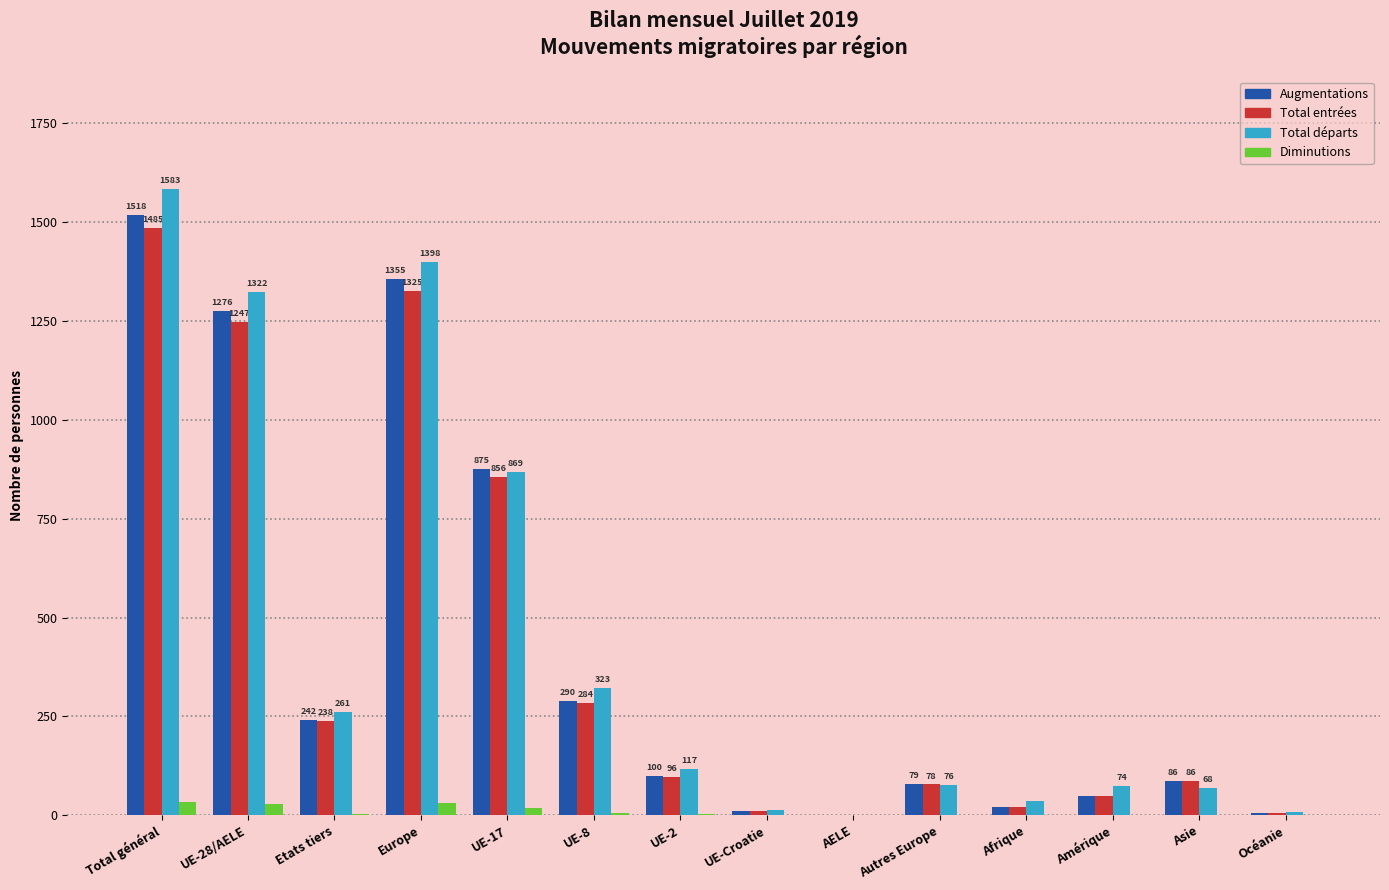

How many series are shown in this chart?

4